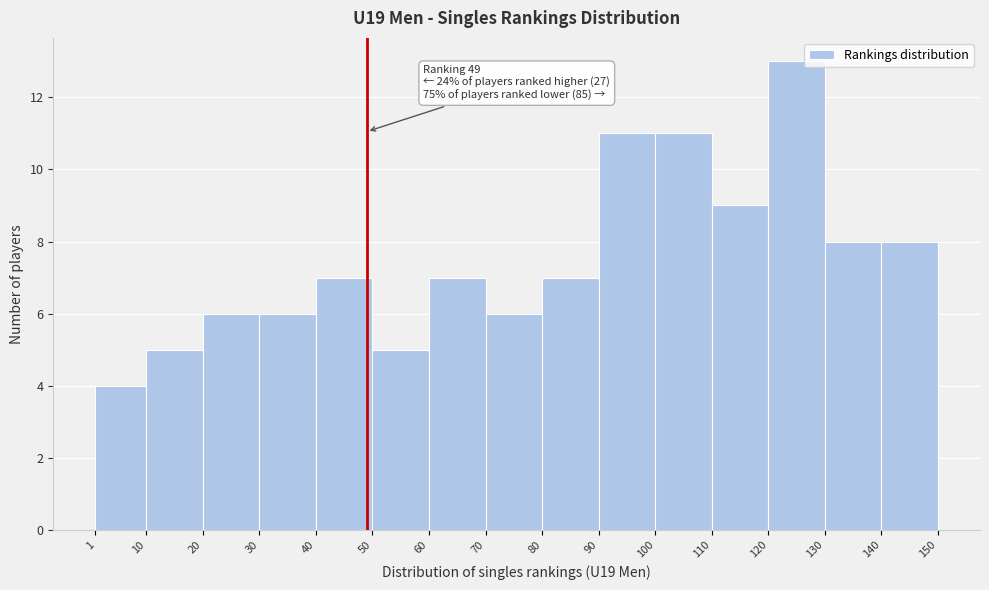

Which range on the x-axis has the tallest bar?

120 to 130